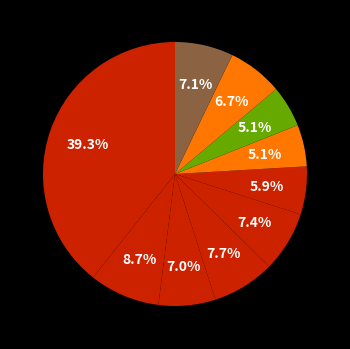

How many slices are in this pie chart?

10